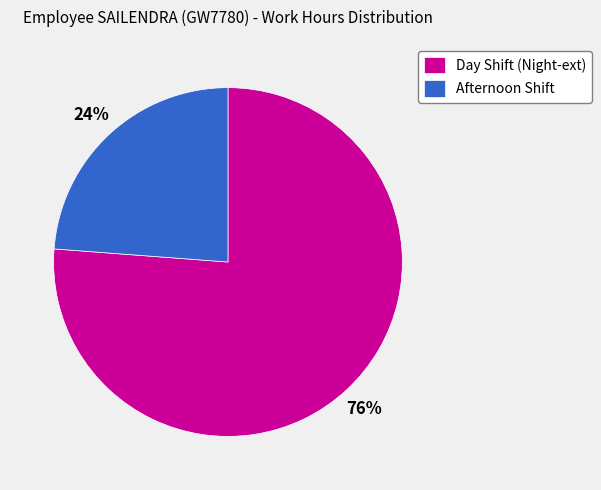

What is the largest slice in the pie chart?

Day Shift (Night-ext)